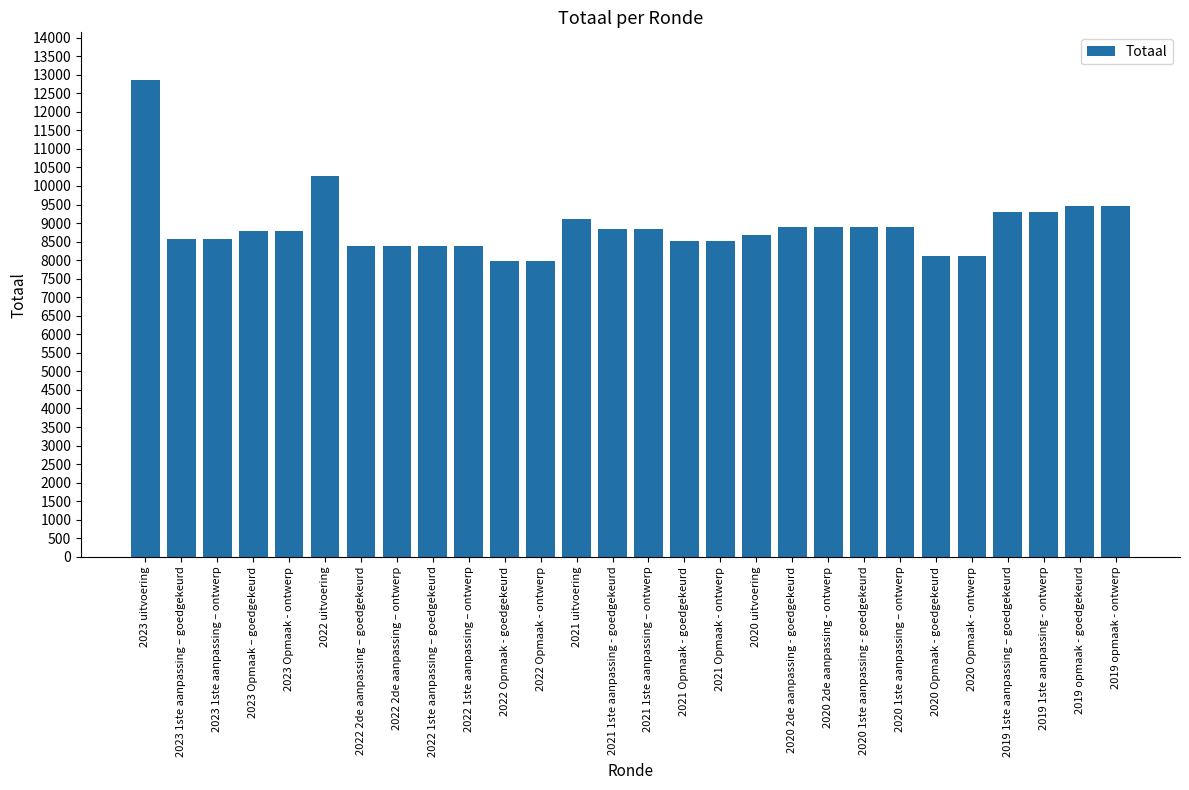

What position from the left is 2020 1ste aanpassing - goedgekeurd?

21